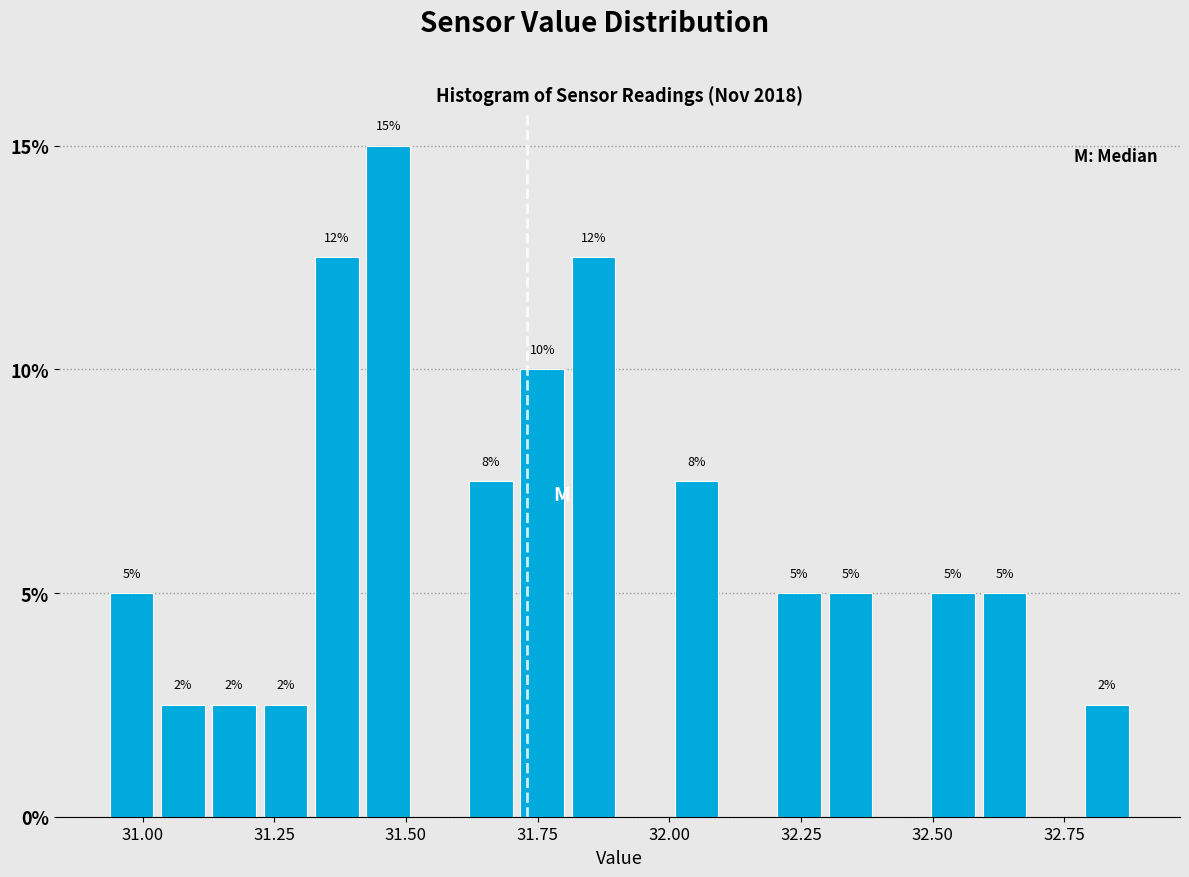

Around what value on the x-axis is the tallest bar? Give the approximate position of its centre, as read against the axis.

31.45